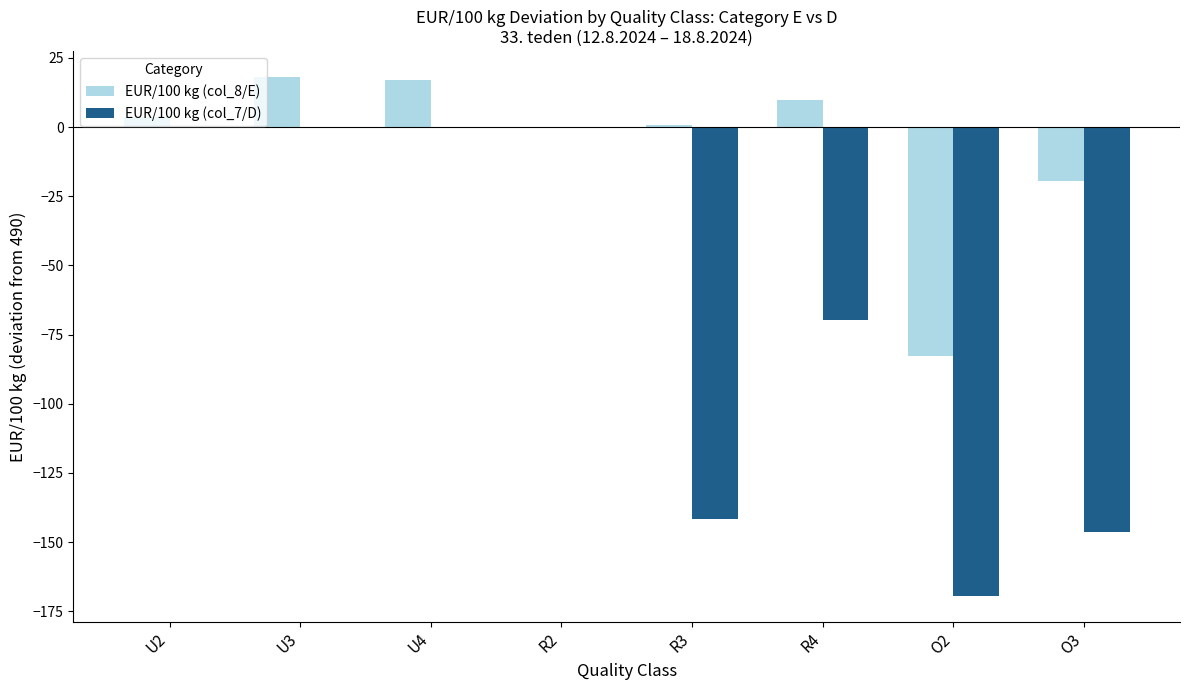

Which series changed the most between U3 and O3?

EUR/100 kg (col_7/D)